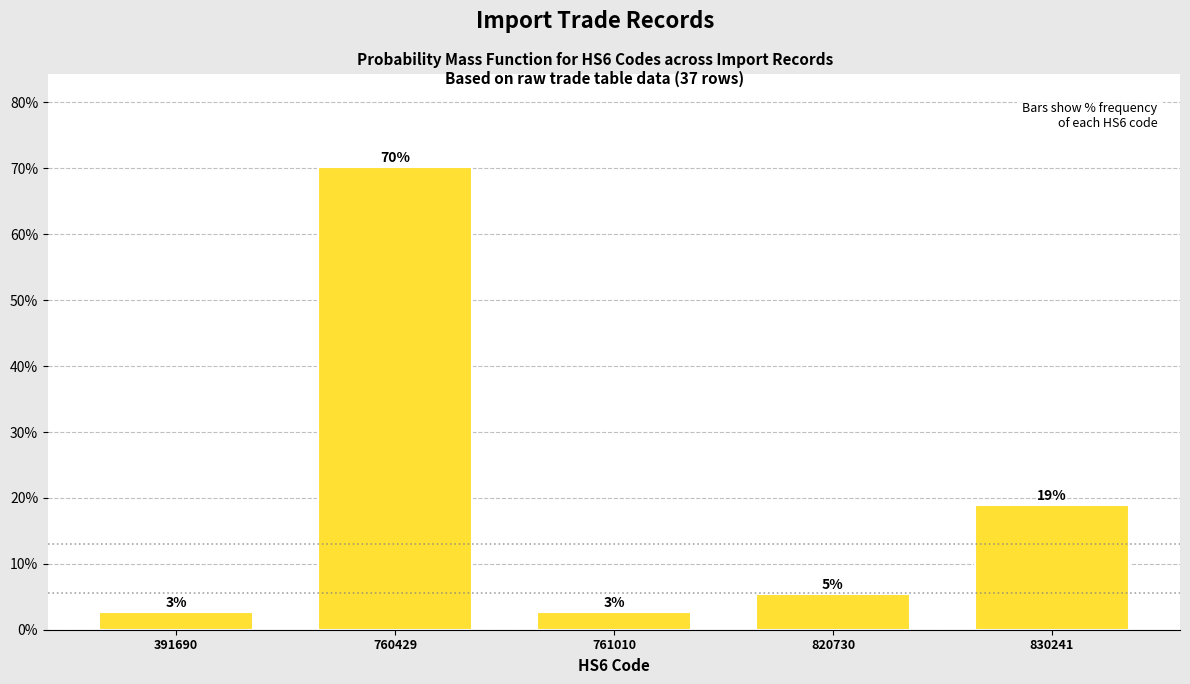

How many bars are there in total?

5